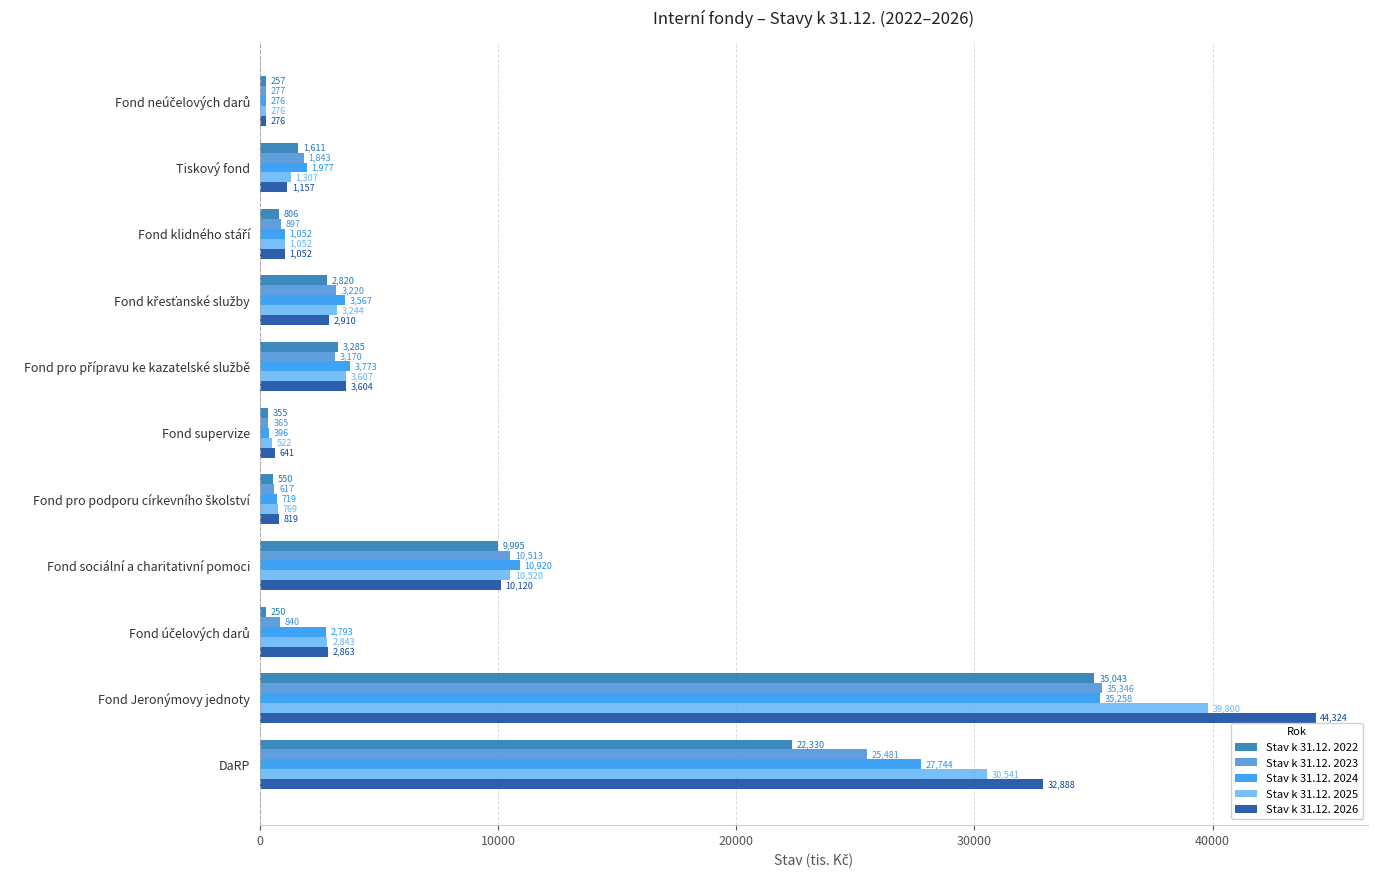

The value of Stav k 31.12. 2025 at Fond sociální a charitativní pomoci is 15484.6. True or false?

False